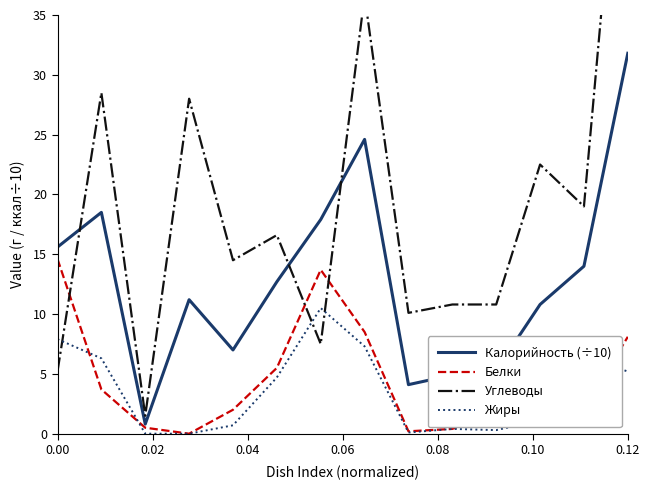

What is the lowest value of the Углеводы series?

1.5